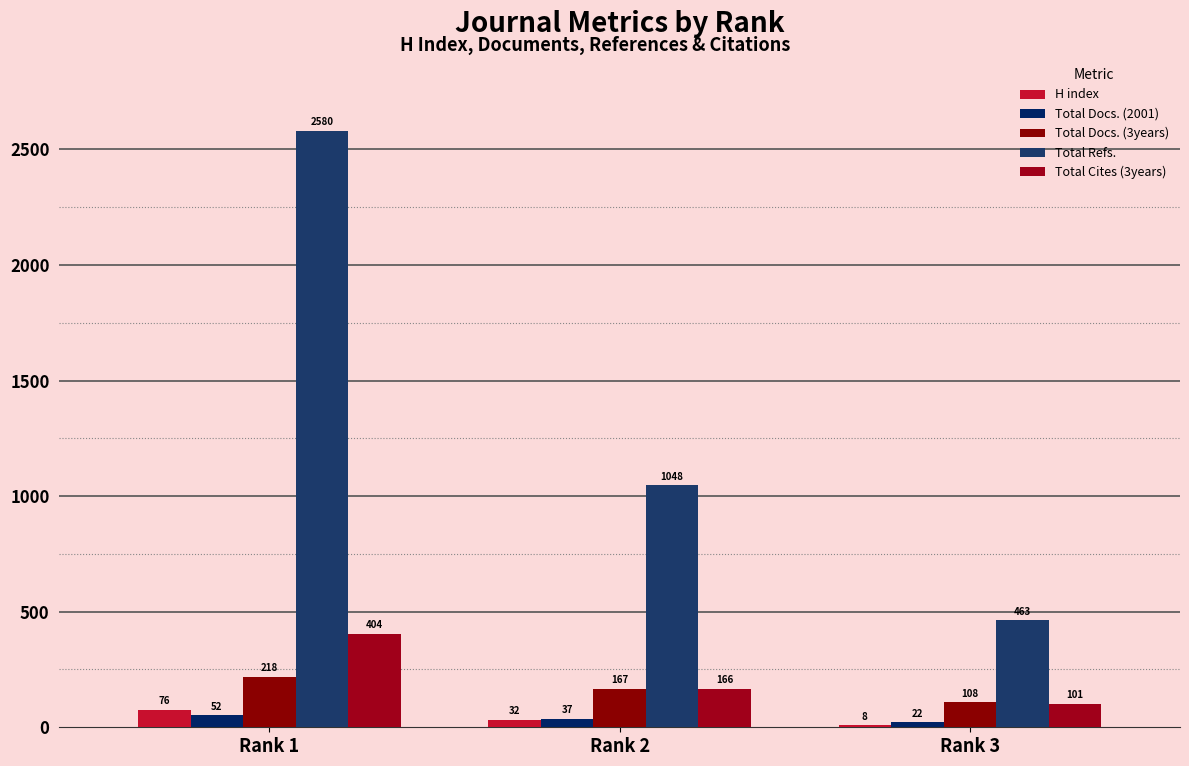

What is the value of the Total Docs. (3years) bar at the 2nd from the left?

167